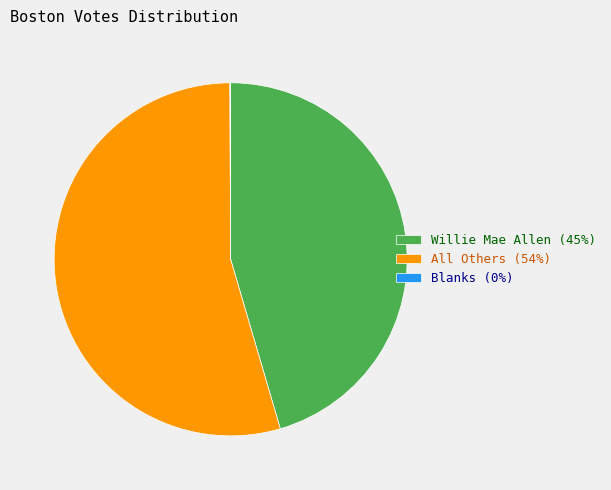

Combined, do Willie Mae Allen (45%) and All Others (54%) account for over 50%?

Yes